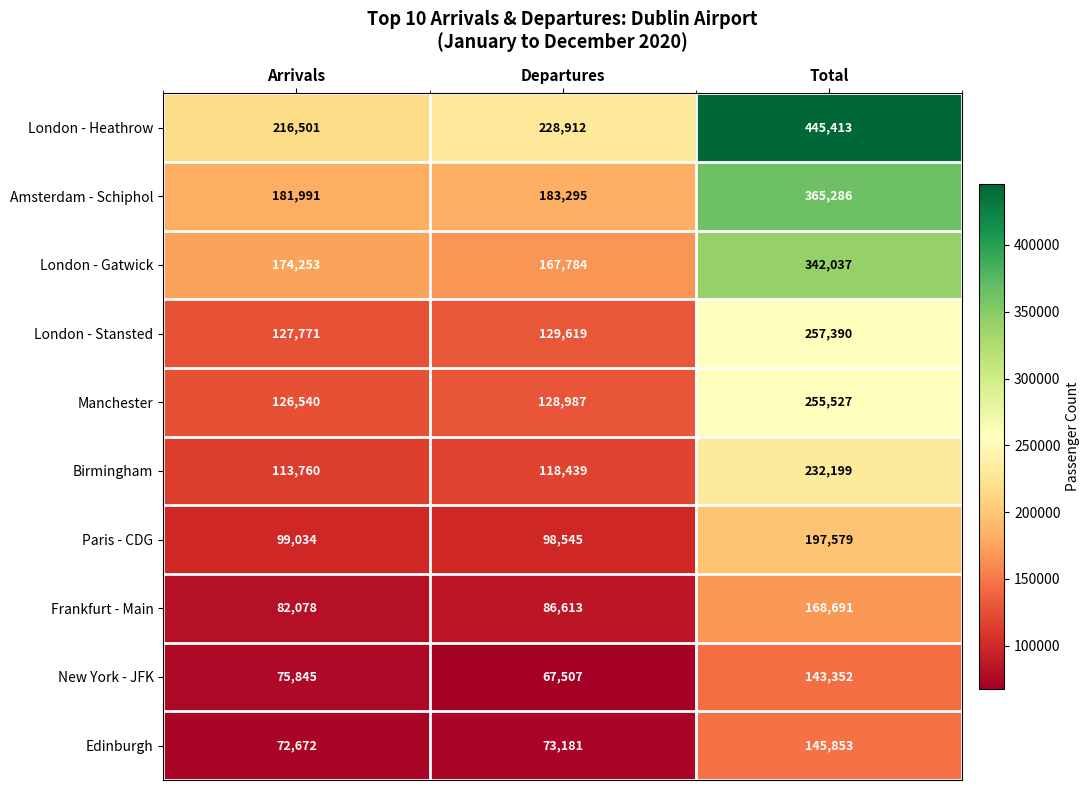

Which series has the widest spread of values?

London - Heathrow